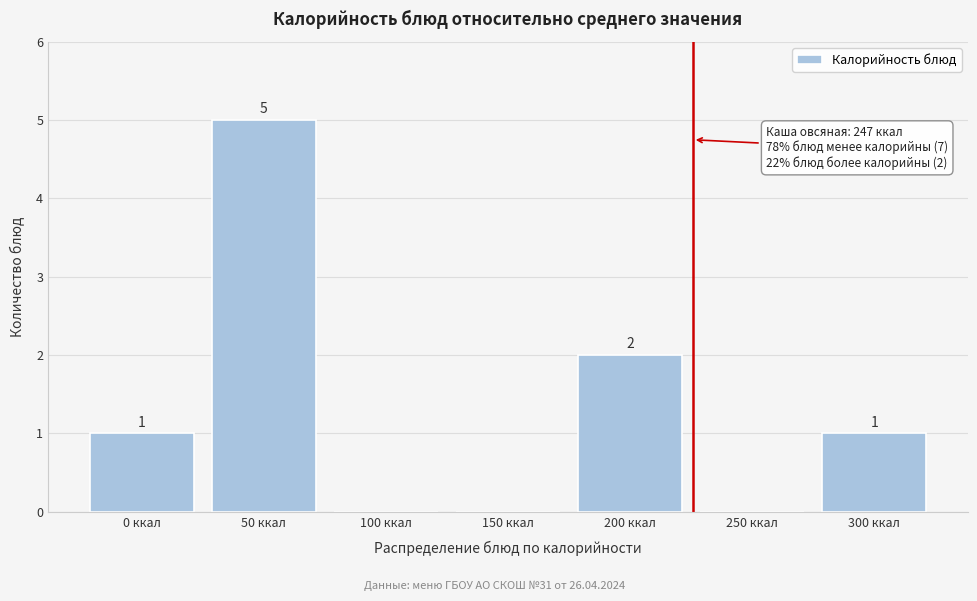

Reading left to right, extract all data points from this chart.

0 ккал=1	50 ккал=5	100 ккал=0	150 ккал=0	200 ккал=2	250 ккал=0	300 ккал=1